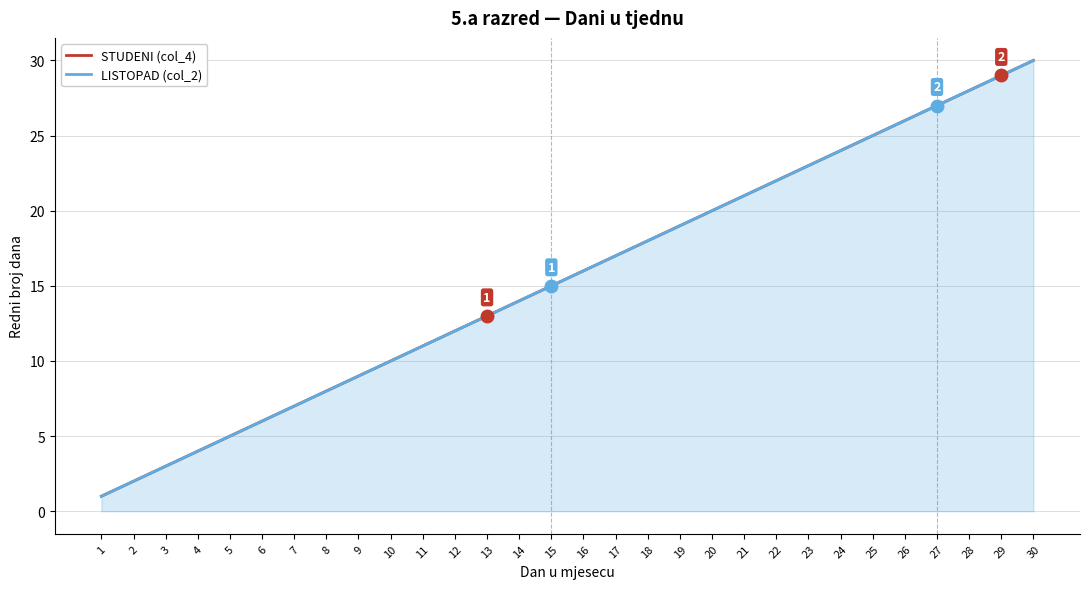

At how many categories does at least one series exceed 16?

14